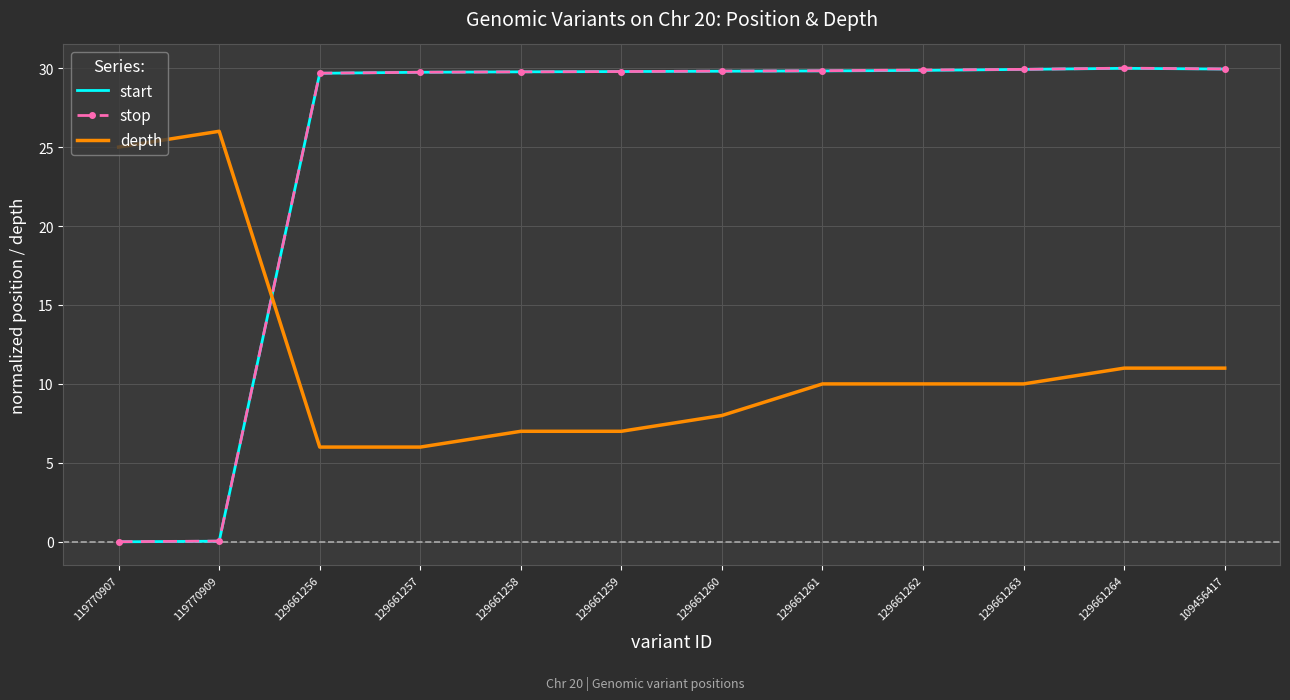

What is the greatest value displayed?

30.0